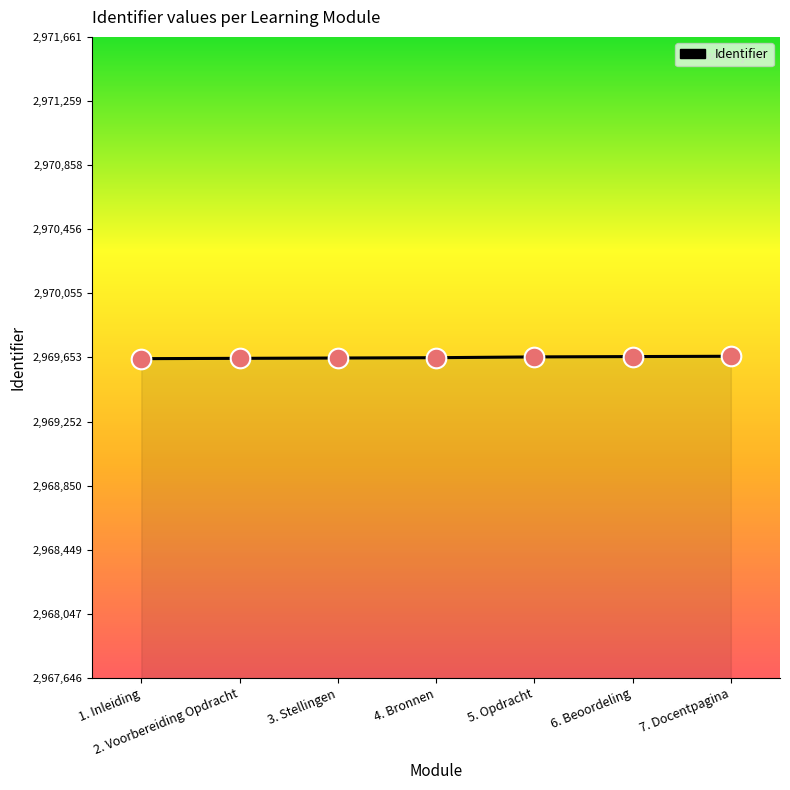

Approximately how many times larger is the value at 3. Stellingen compared to 4. Bronnen?

1.0